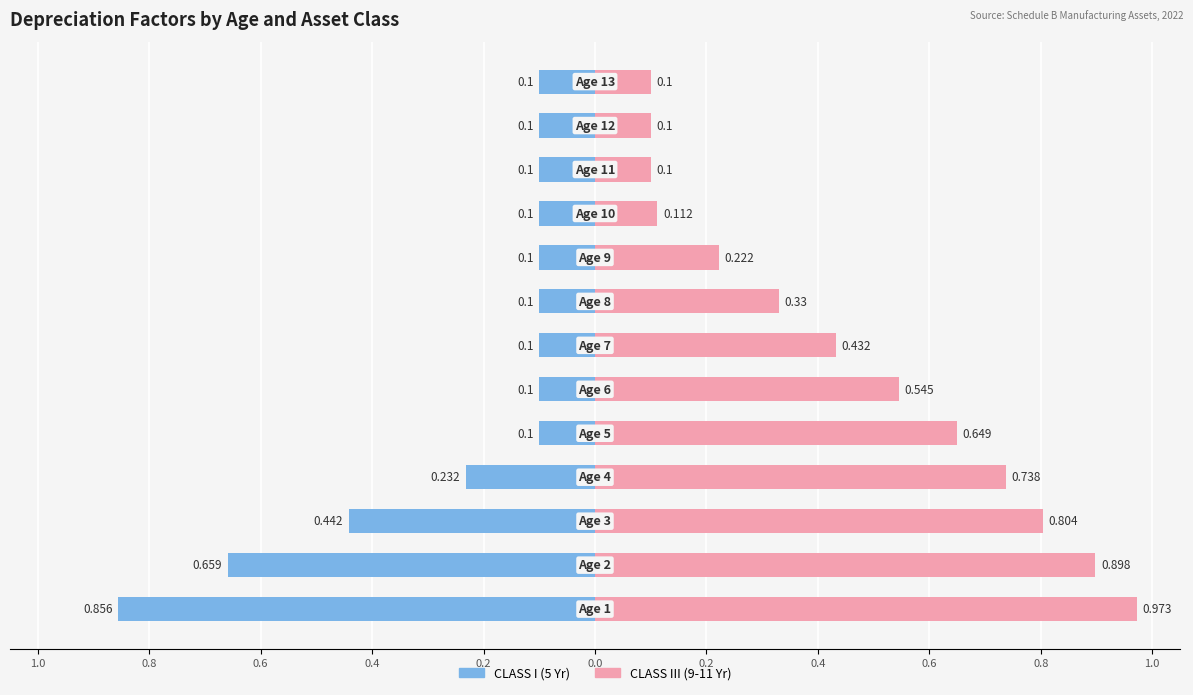

Are the bars horizontal?

Yes